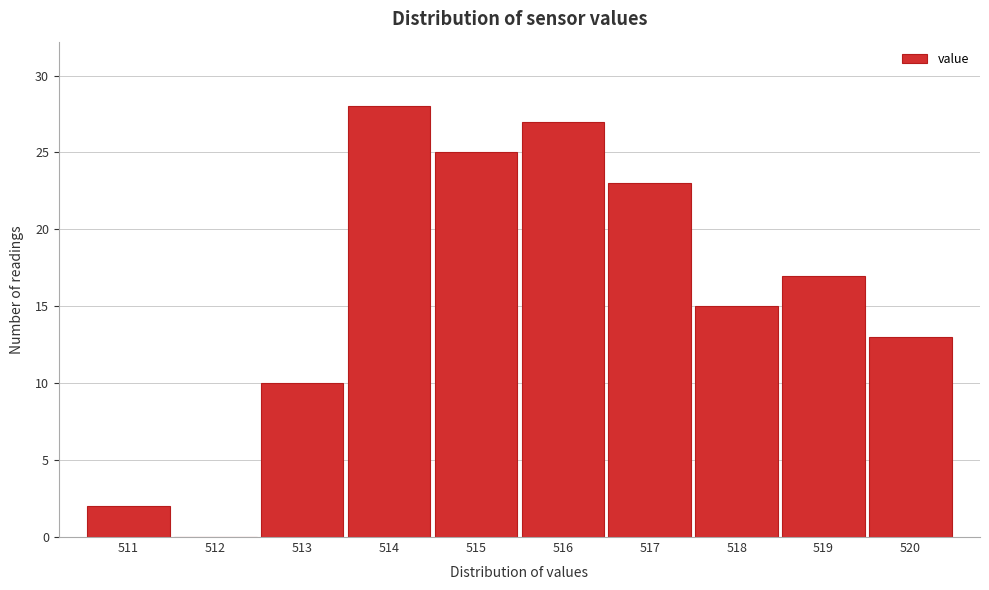

Reading left to right, extract all data points from this chart.

511=2	512=0	513=10	514=28	515=25	516=27	517=23	518=15	519=17	520=13